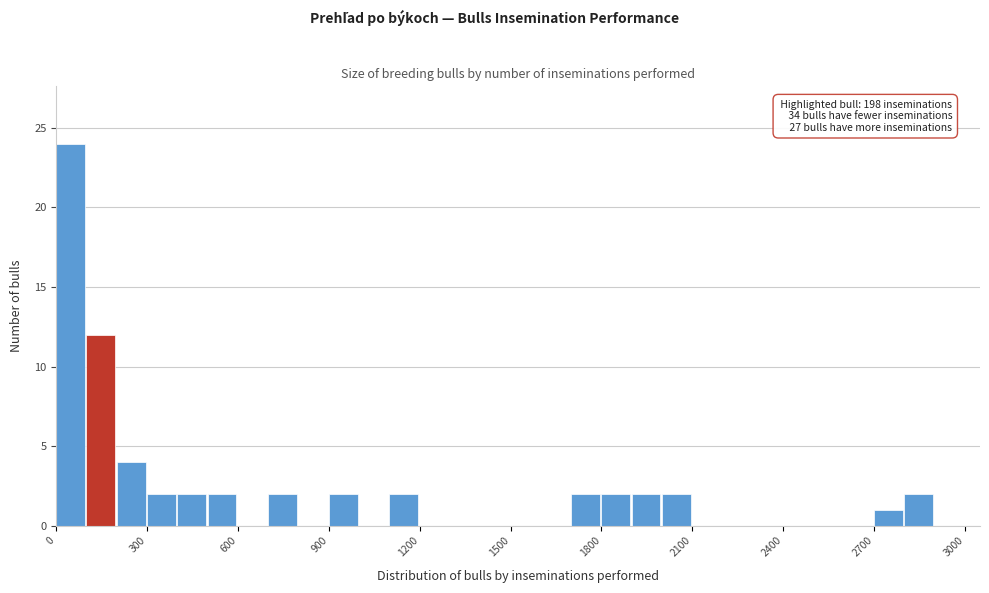

Read against the x-axis, roughly where is the centre of the tallest bar?

50